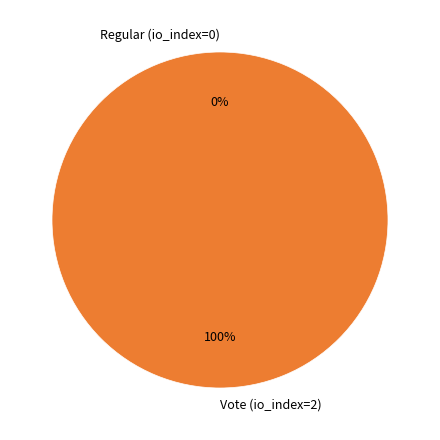

What is the smallest slice in the pie chart?

Regular (io_index=0)